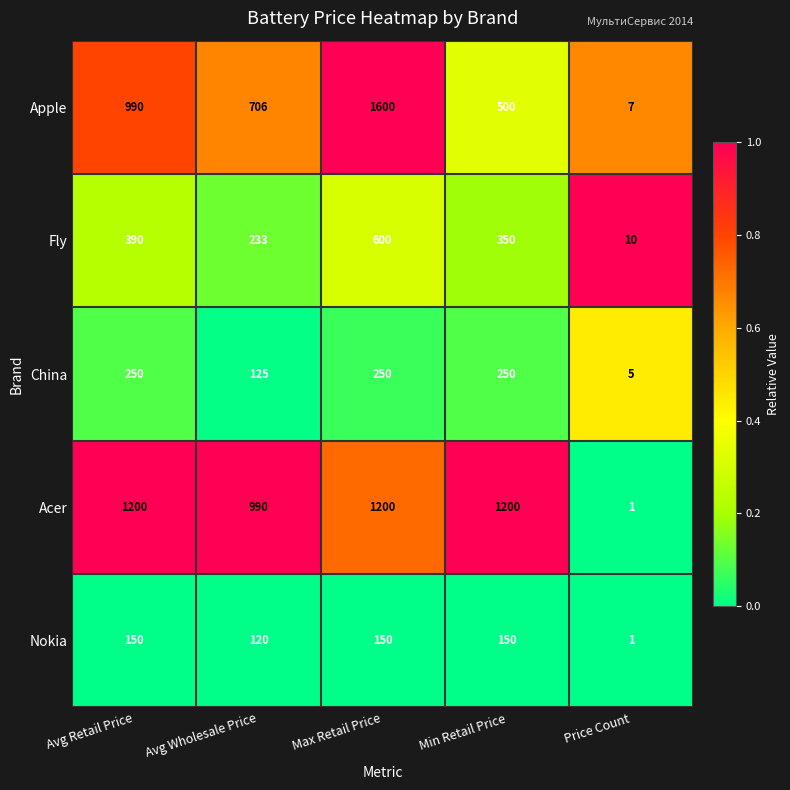

What value does the Fly series have at Avg Wholesale Price, to the nearest 50?

250